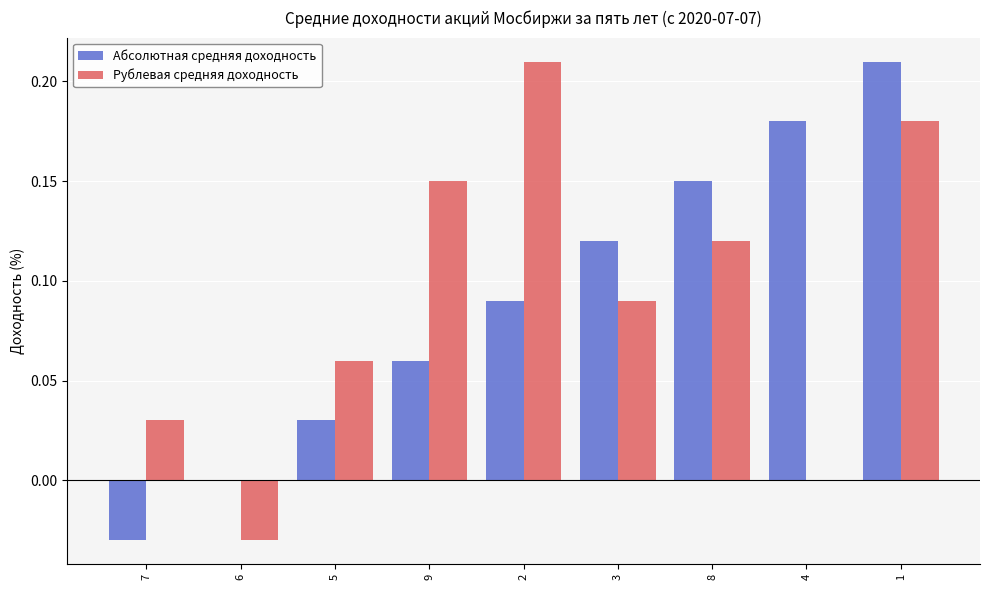

How many data points does each series have?

9